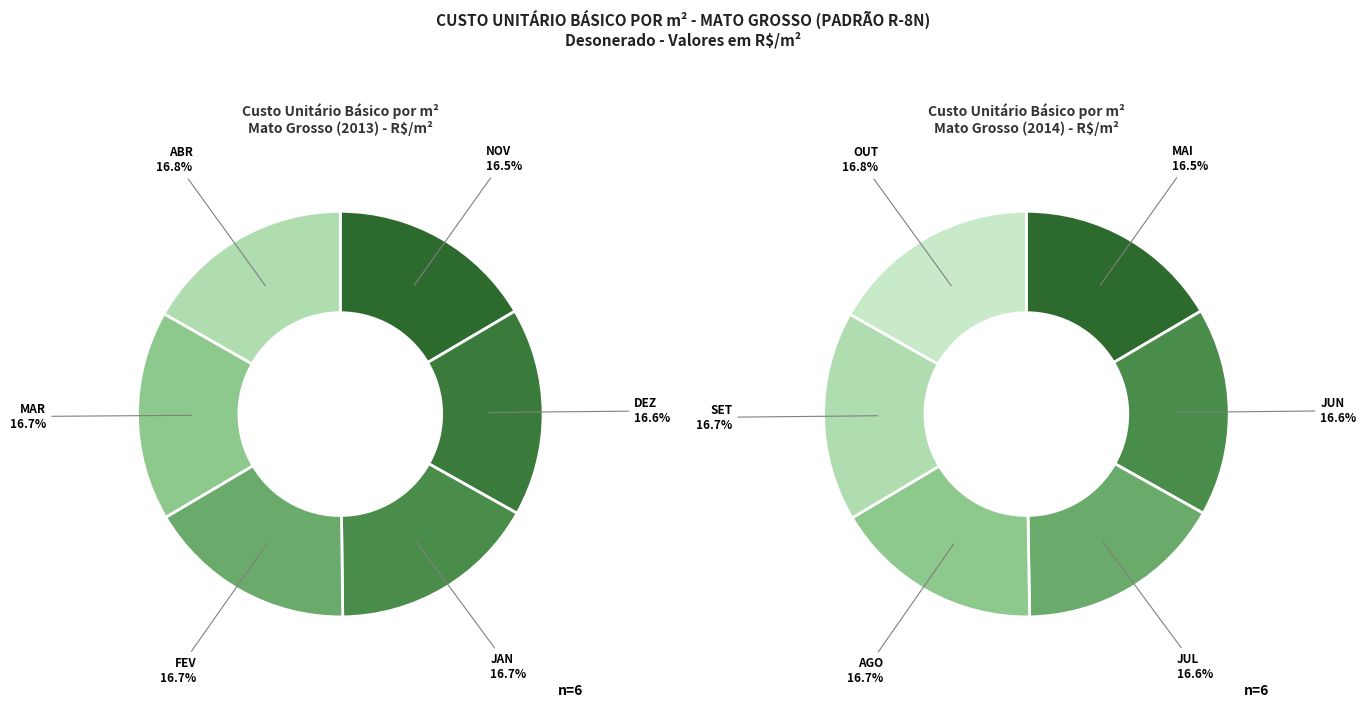

How many segments does this pie chart have?

12